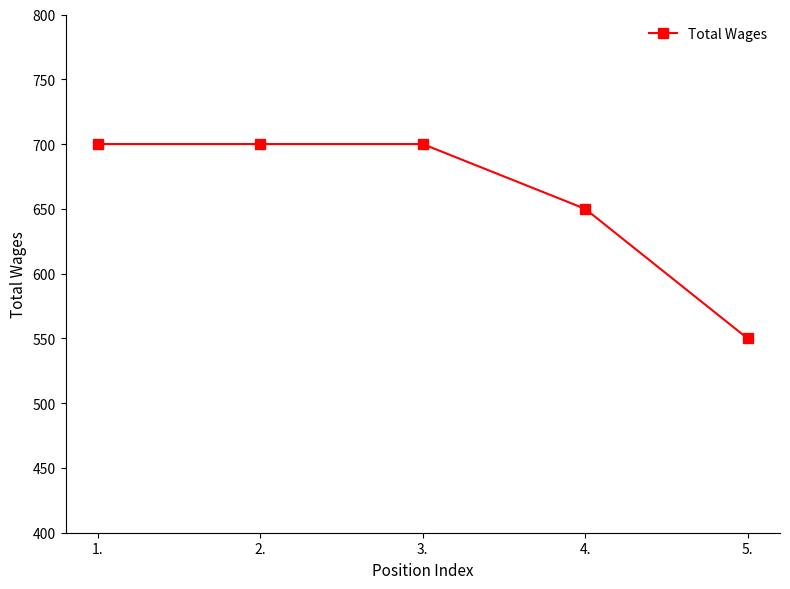

Reading left to right, what are all the values shown in this chart?

700	700	700	650	550